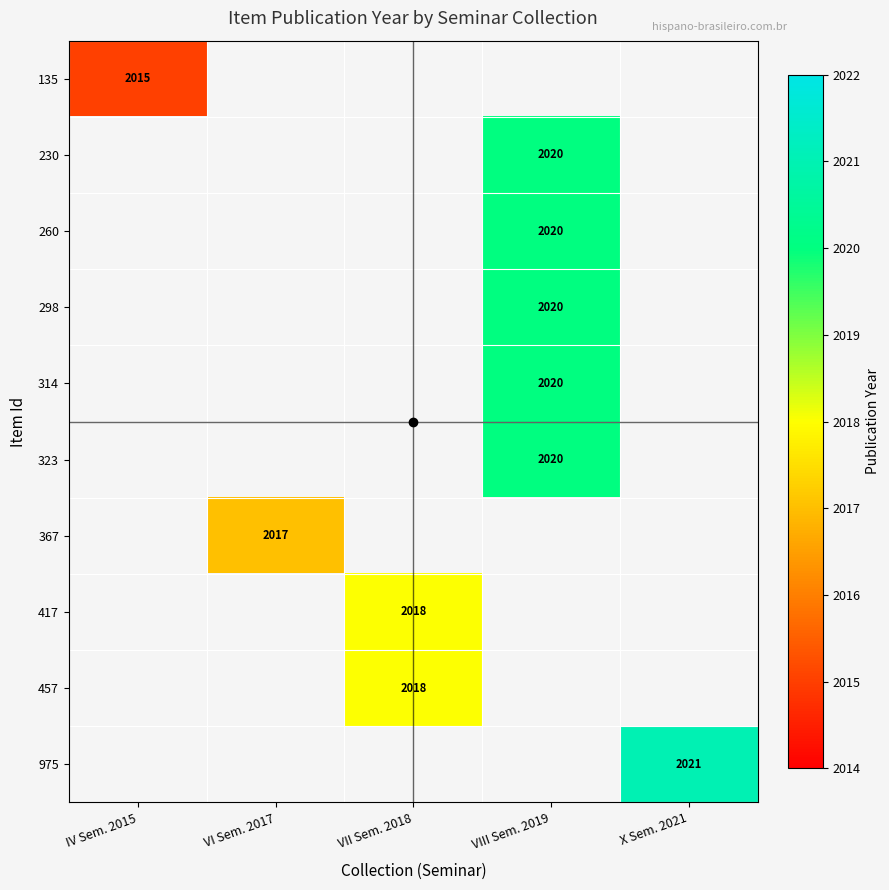

At how many categories does at least one series exceed 2019?

2